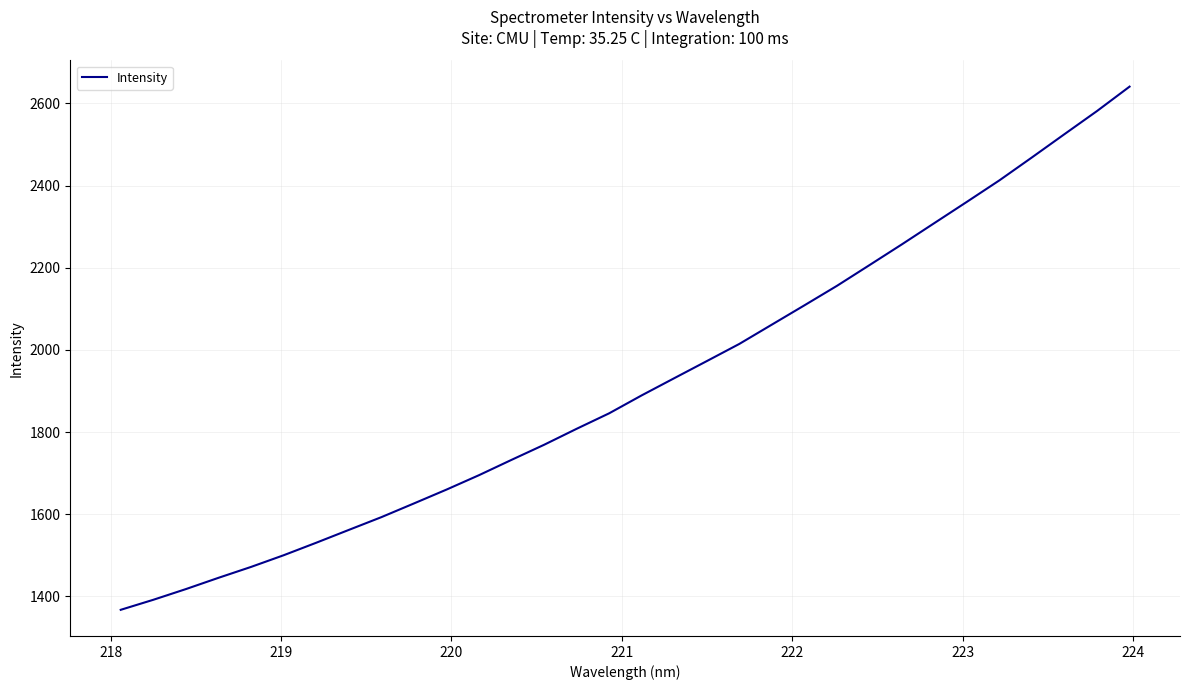

What is the sum of all values?

61317.6